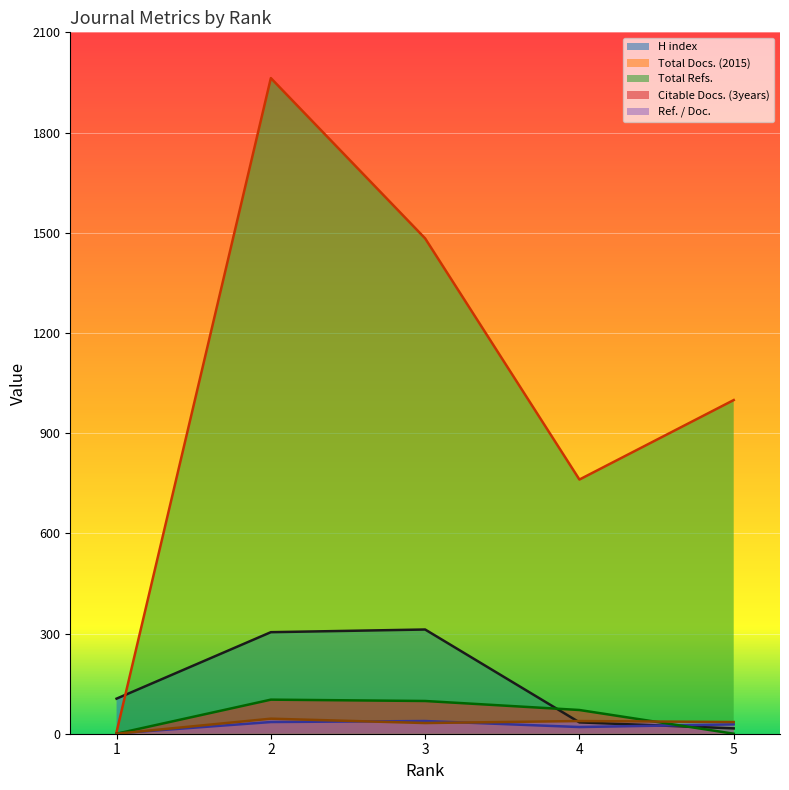

What are all the series names shown in the legend?

H index, Total Docs. (2015), Total Refs., Citable Docs. (3years), Ref. / Doc.